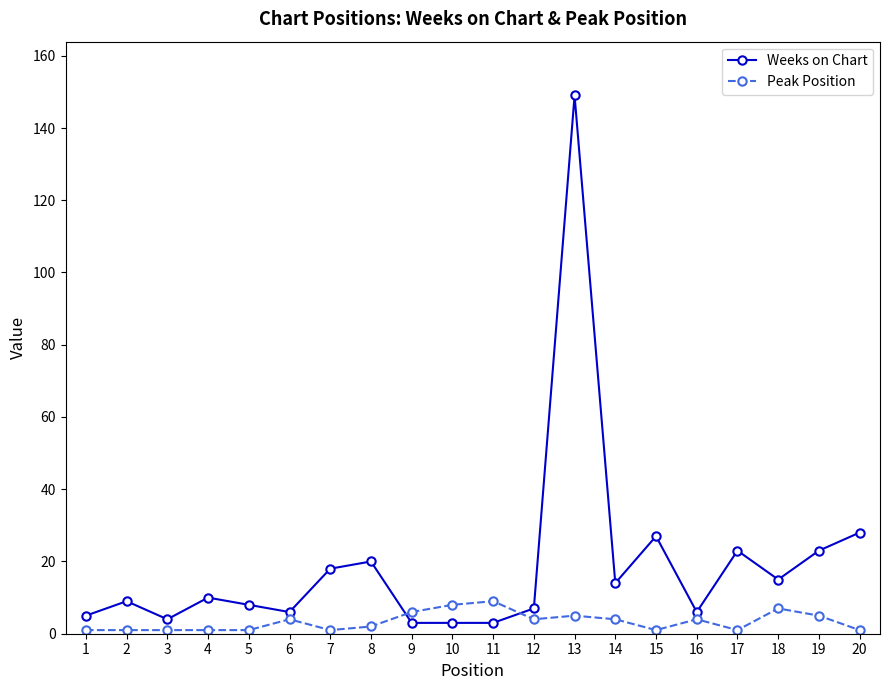

What is the sum of all Peak Position values?

67